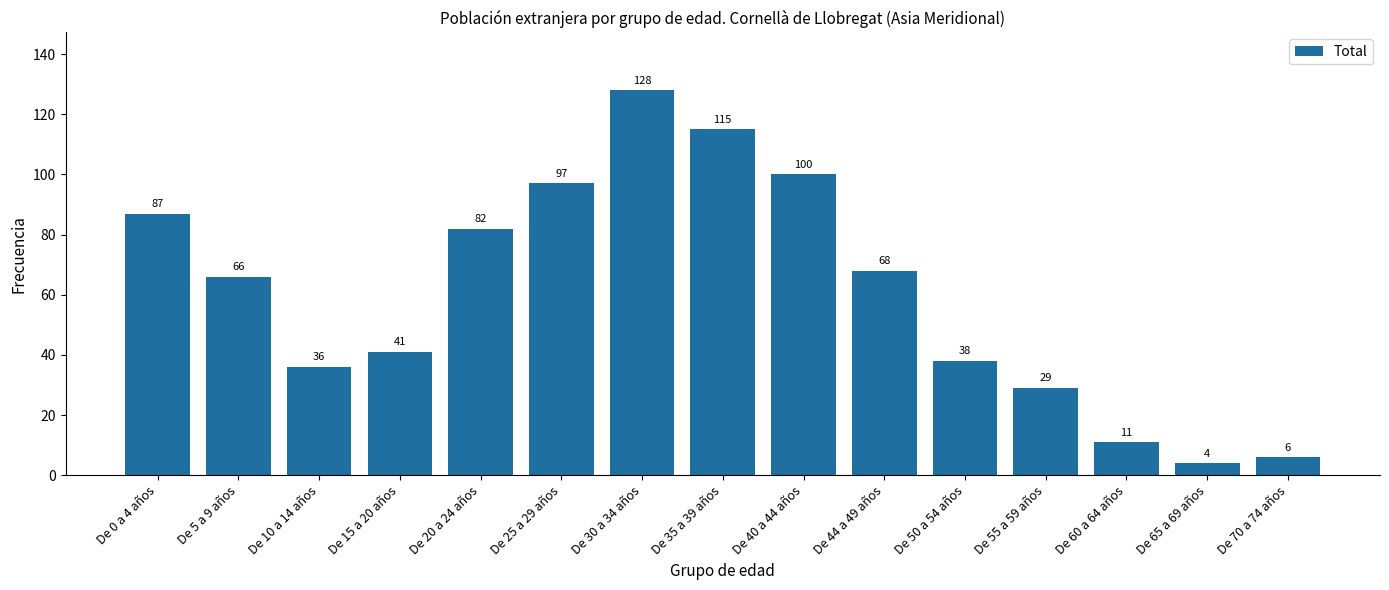

Reading left to right, transcribe all the data shown in this chart.

De 0 a 4 años=87	De 5 a 9 años=66	De 10 a 14 años=36	De 15 a 20 años=41	De 20 a 24 años=82	De 25 a 29 años=97	De 30 a 34 años=128	De 35 a 39 años=115	De 40 a 44 años=100	De 44 a 49 años=68	De 50 a 54 años=38	De 55 a 59 años=29	De 60 a 64 años=11	De 65 a 69 años=4	De 70 a 74 años=6